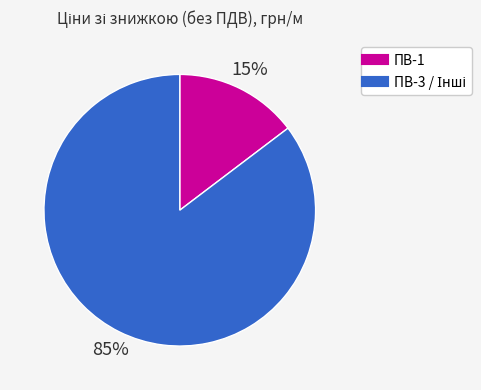

Does any single category account for the majority?

Yes